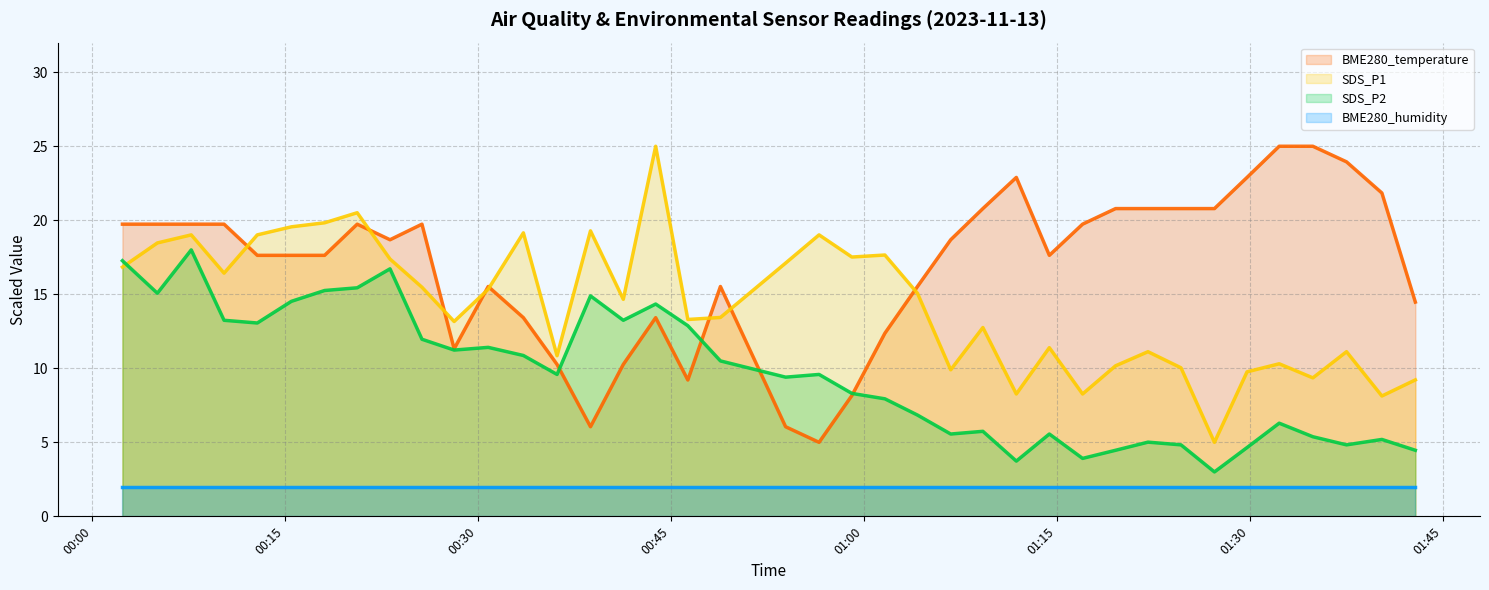

Is it true that SDS_P2 equals 5.5 at 2023/11/13 00:25:38?

False